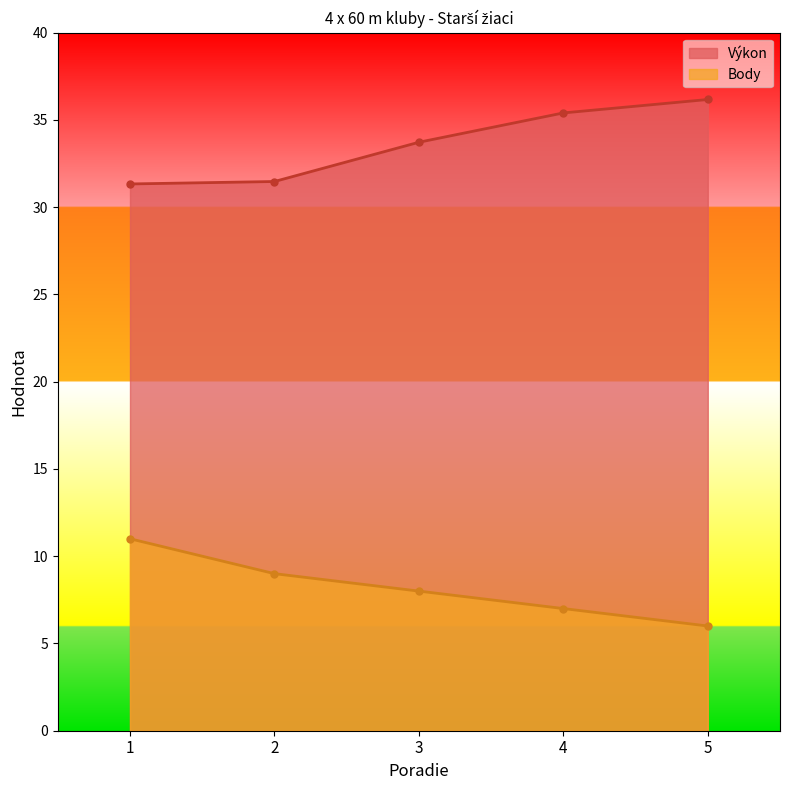

What is the sum of the Výkon values at 5 and 1?

67.5